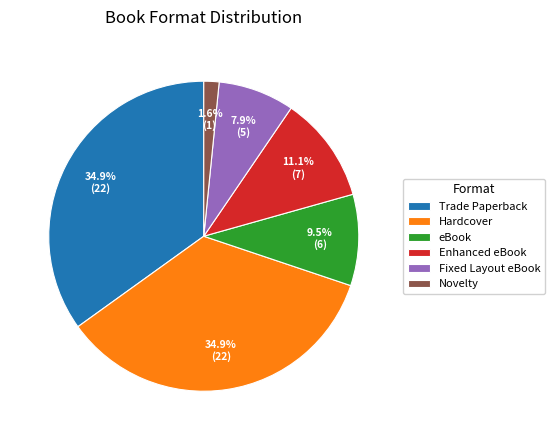

Which has a higher value, Fixed Layout eBook or Hardcover?

Hardcover